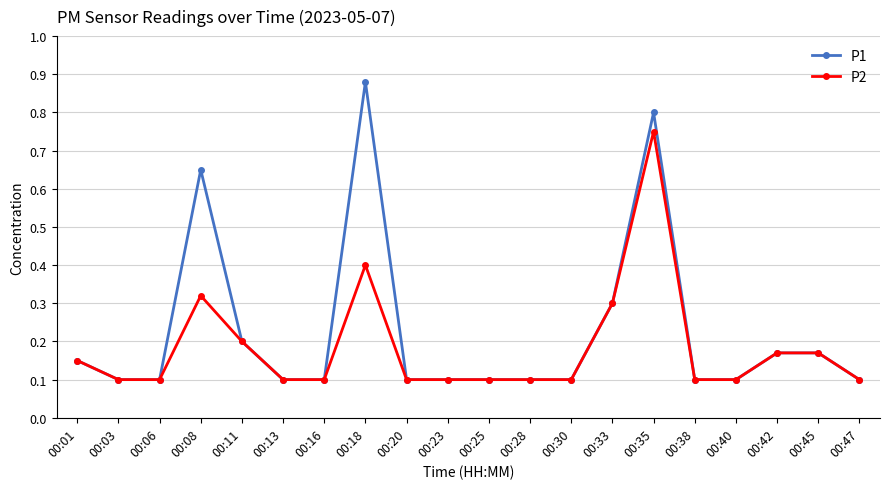

How many lines are shown in the chart?

2